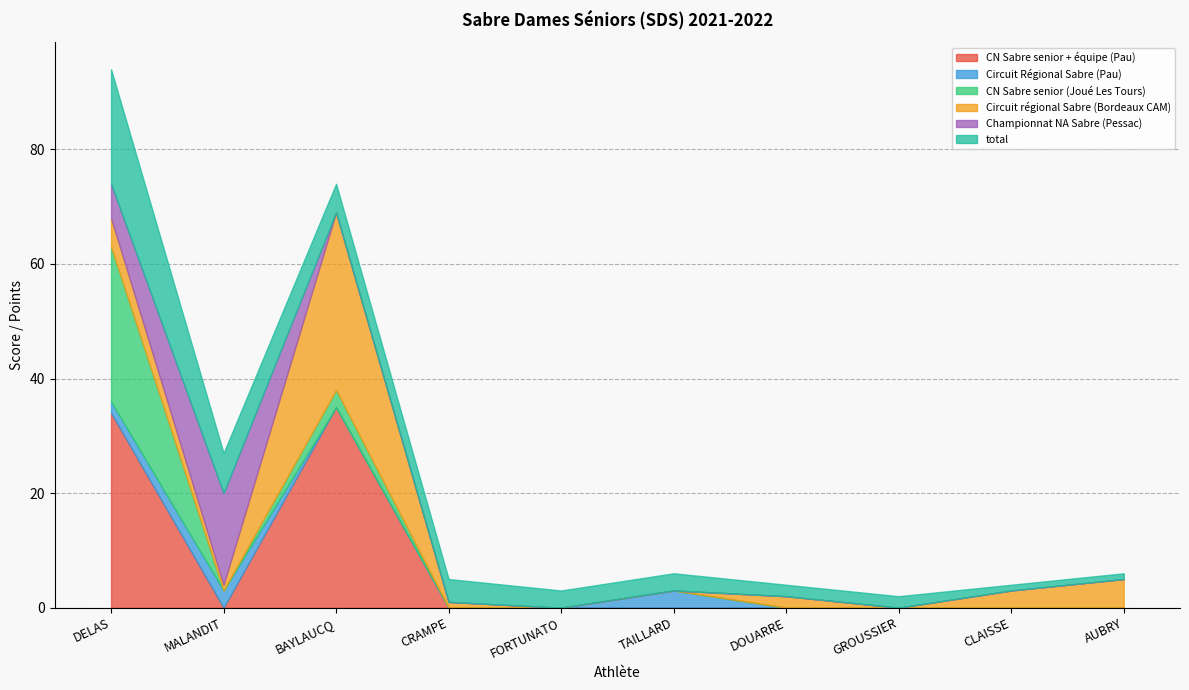

Which series has the widest spread of values?

CN Sabre senior + équipe (Pau)